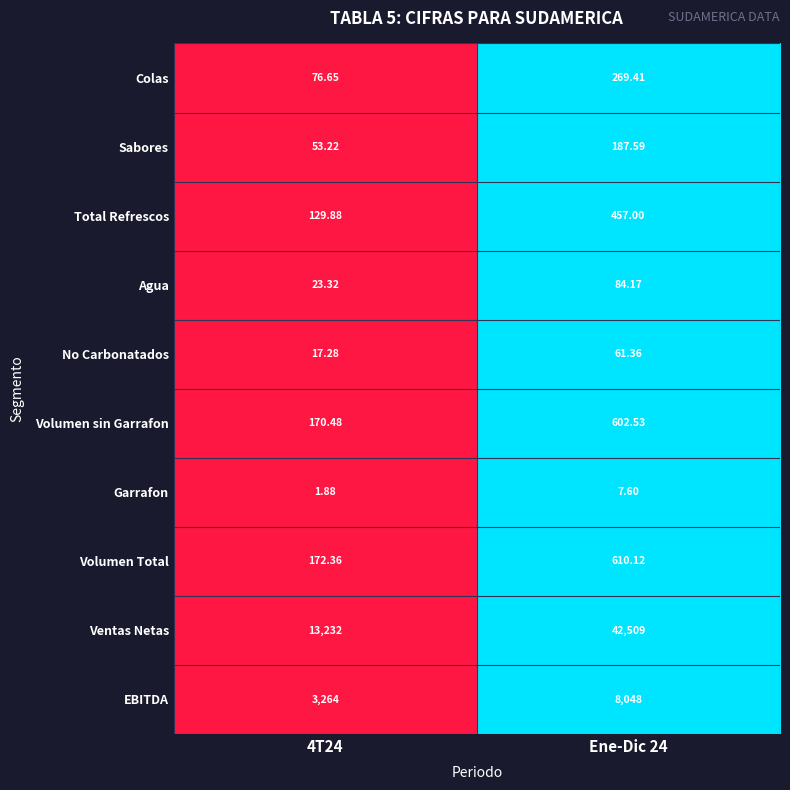

Is the value of Volumen sin Garrafon at 4T24 greater than the value of Sabores at Ene-Dic 24?

No